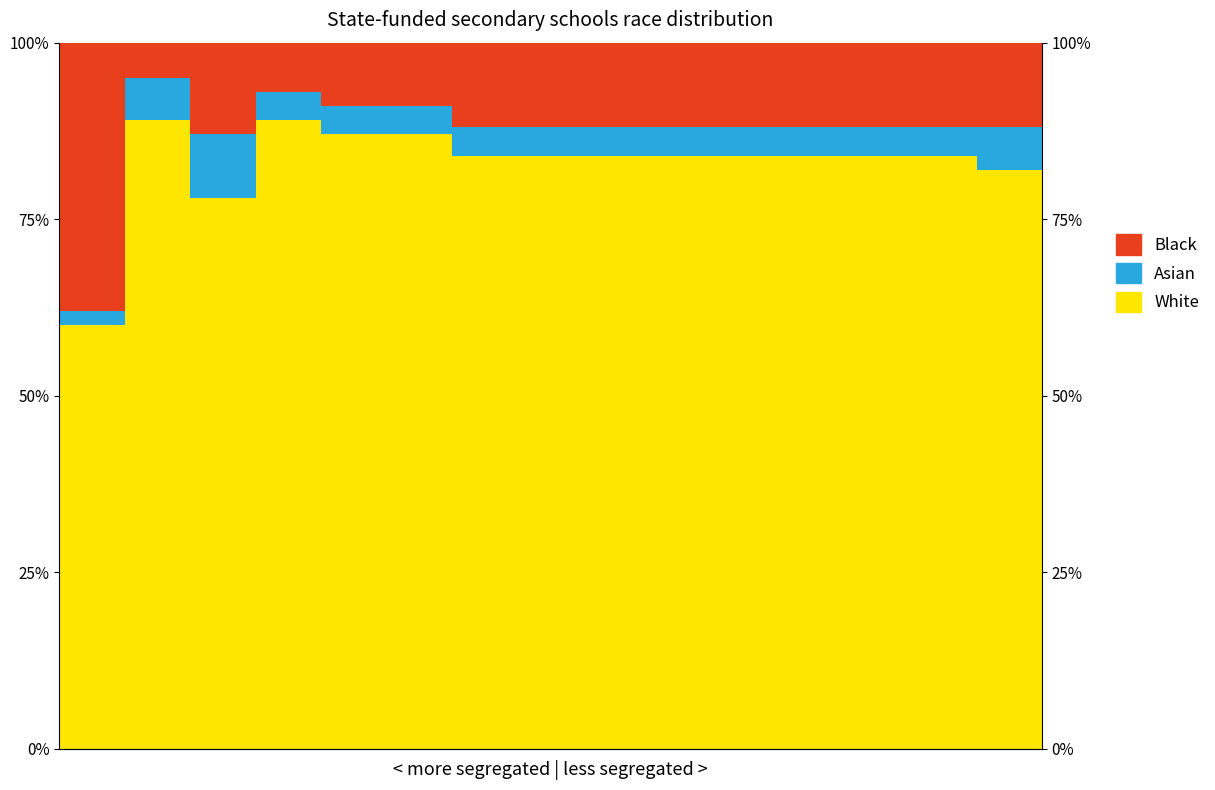

Rank the series at 9 from lowest to highest value.

Asian, Black, White